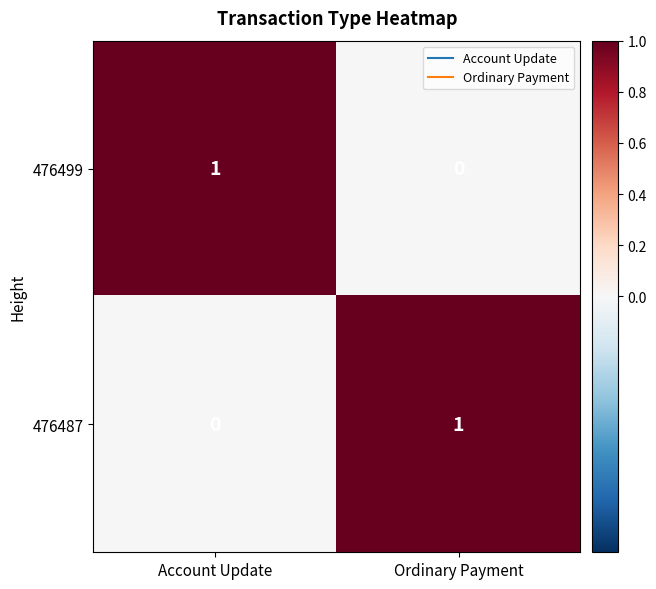

The 476487 series shows 2 at Ordinary Payment. True or false?

False